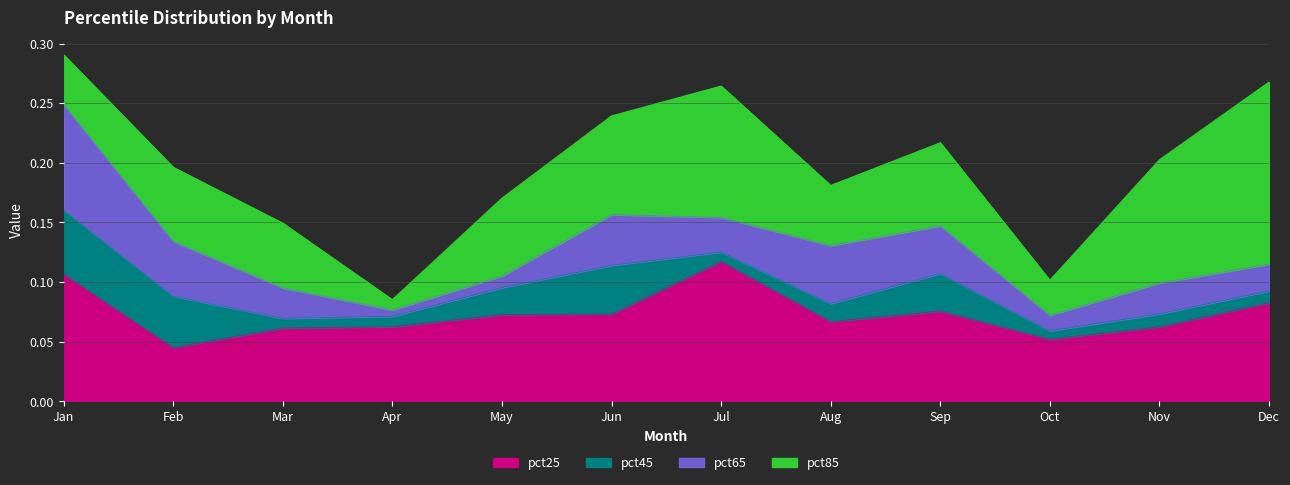

At which category is the sum across all series the highest?

Jan